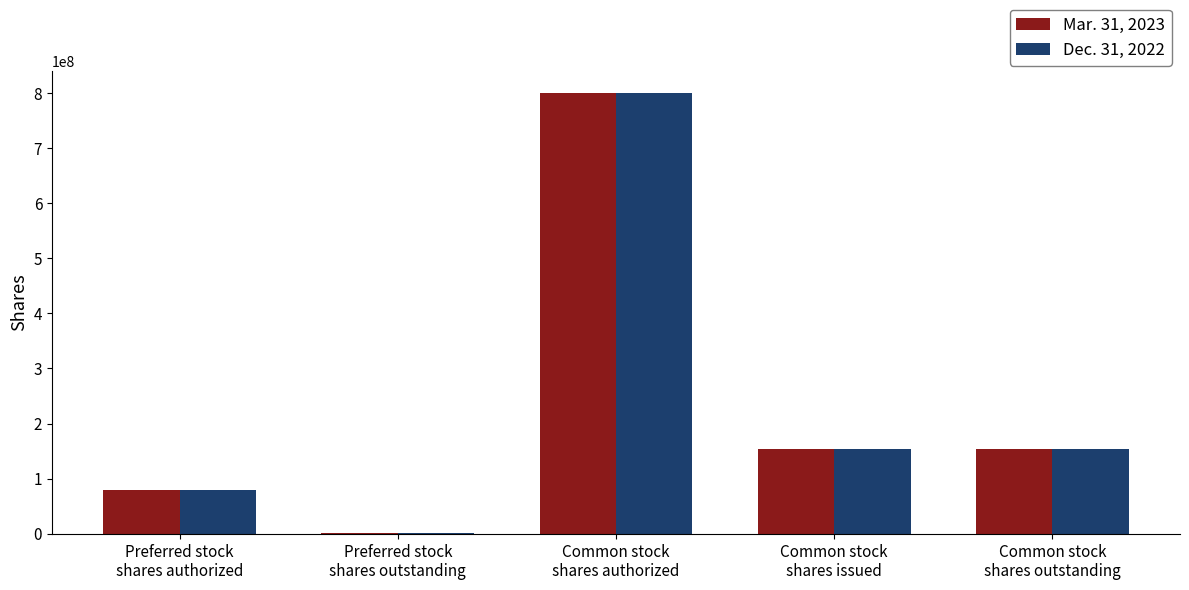

Does the chart contain stacked bars?

No